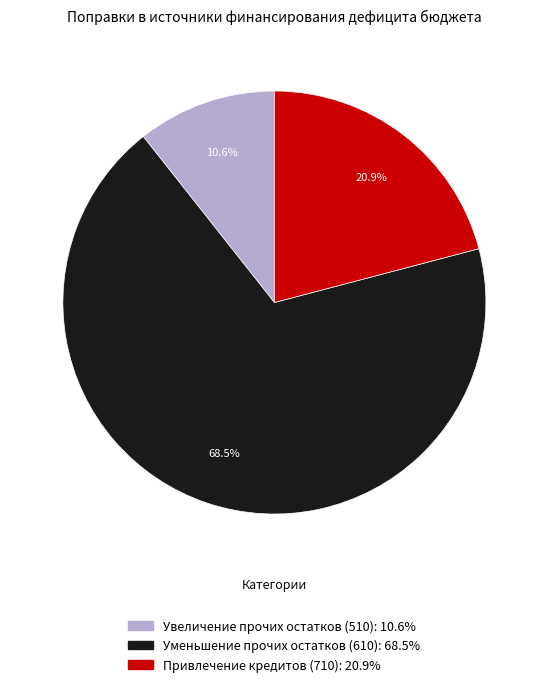

The Привлечение кредитов (710) slice represents 30% of the pie. True or false?

False